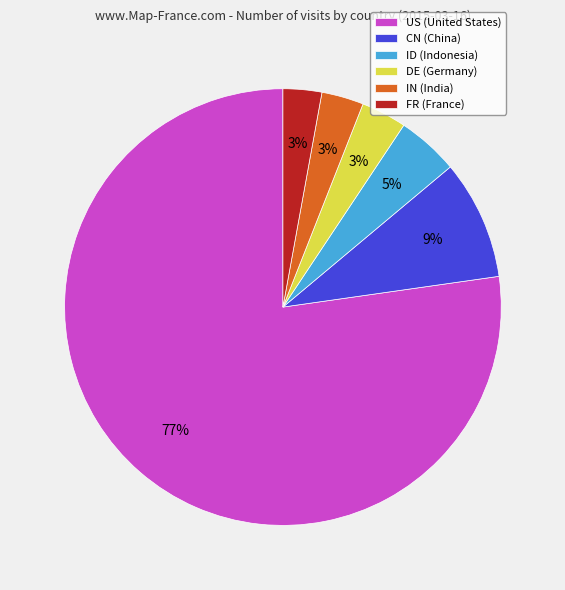

What percentage is the US slice, to the nearest percent?

77%